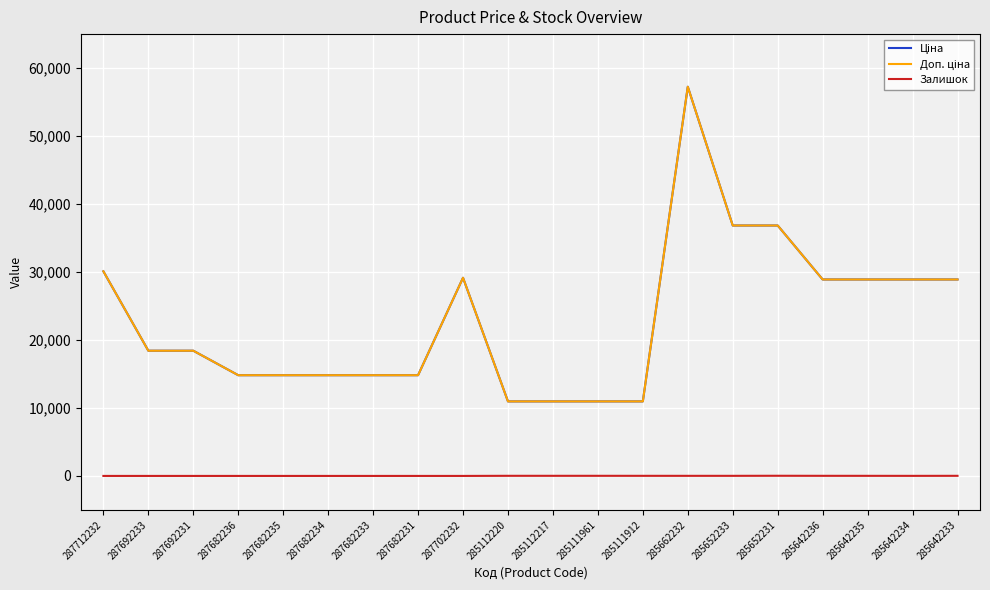

True or false: Ціна and Доп. ціна cross at least once.

False